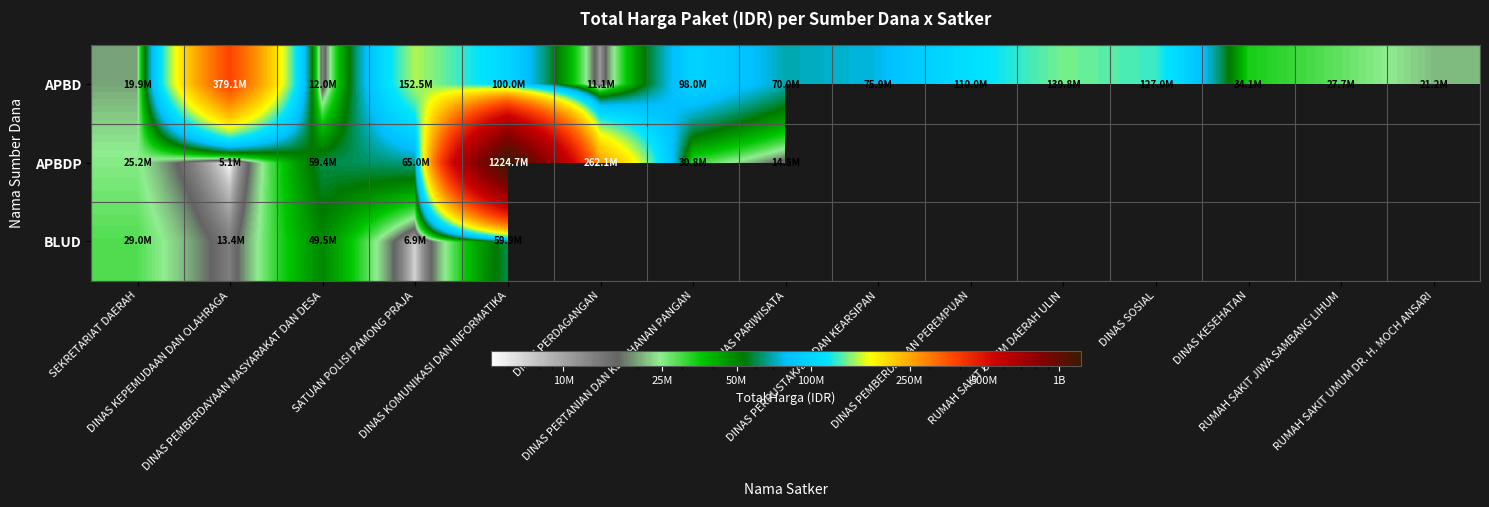

Which has a higher value, DINAS PERDAGANGAN or DINAS PEMBERDAYAAN MASYARAKAT DAN DESA?

DINAS PEMBERDAYAAN MASYARAKAT DAN DESA